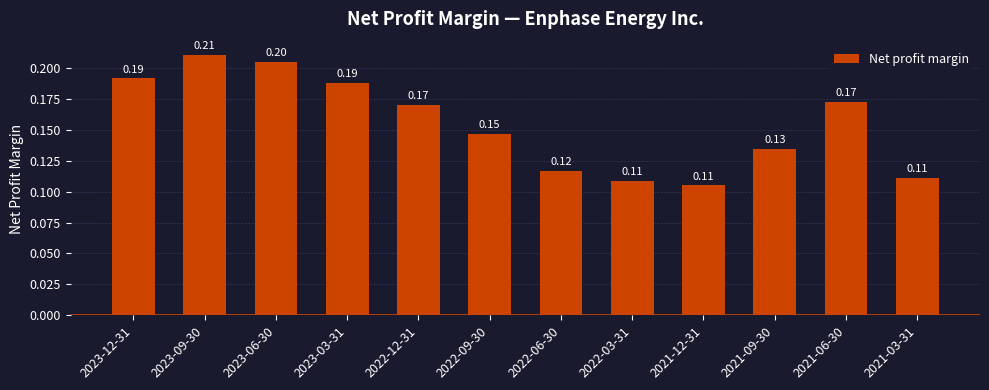

What is the label of the 5th bar from the right?

2022-03-31